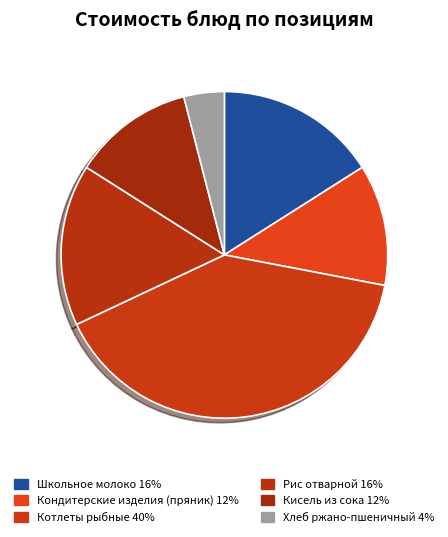

Is it true that Рис отварной is 9% of the pie?

False